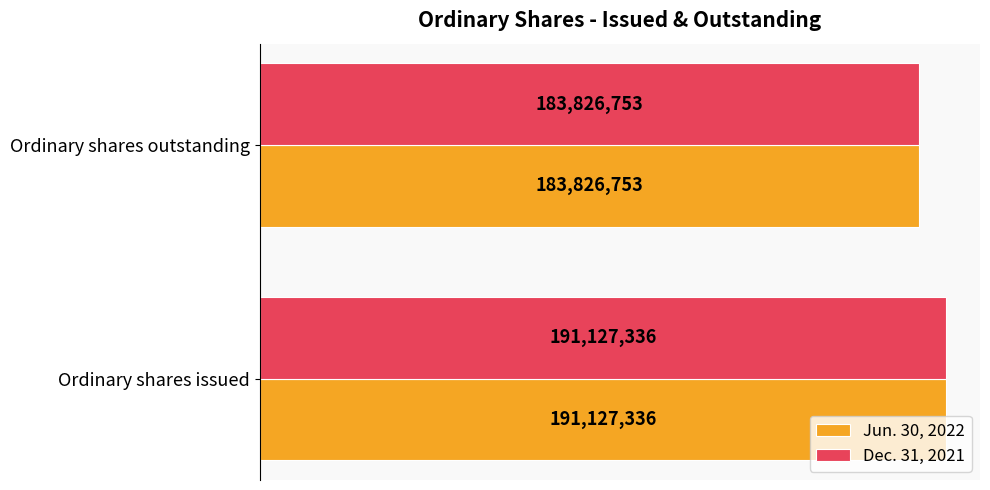

Reading right to left, what are all the values shown in this chart?

Jun. 30, 2022: 183826753	191127336
Dec. 31, 2021: 183826753	191127336